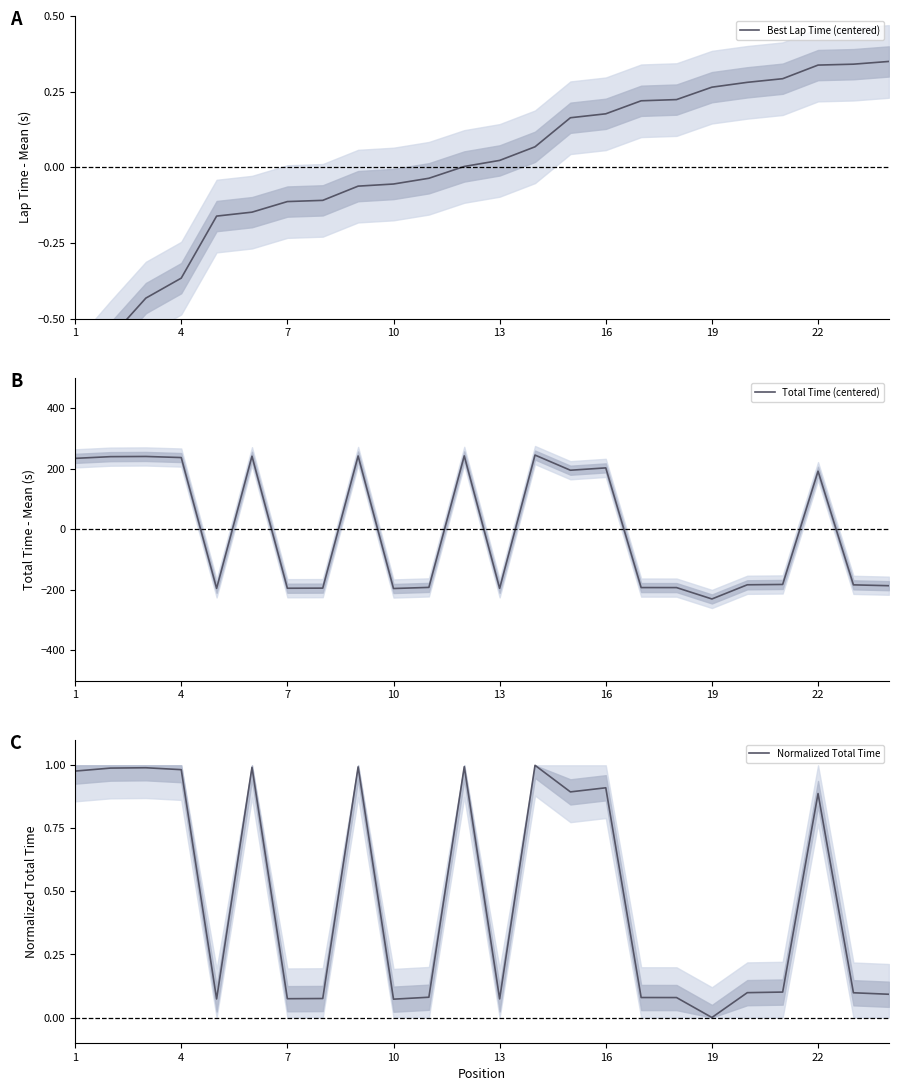

How many data points does each series have?

24